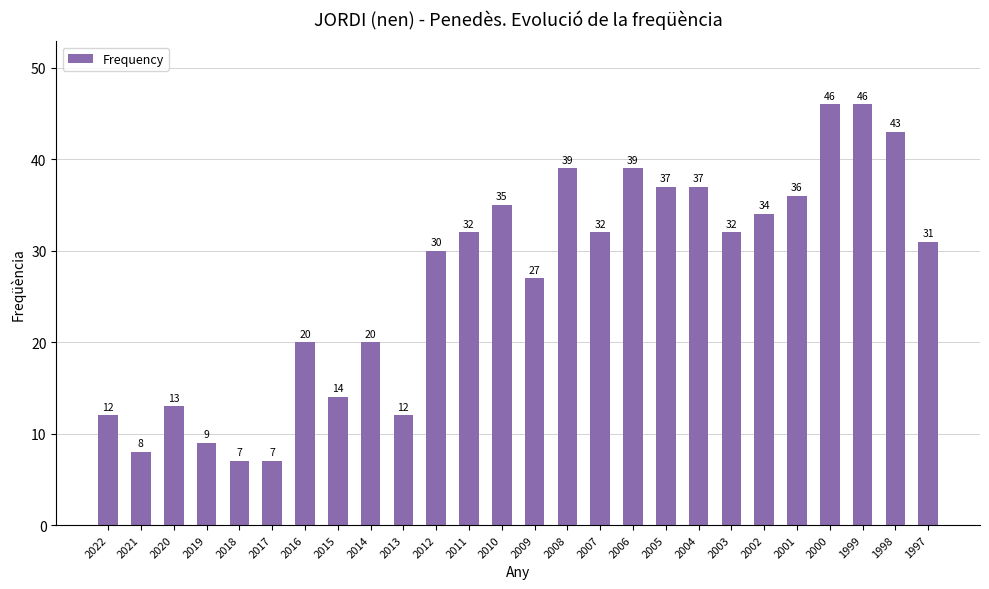

What is the maximum value shown in the chart?

46